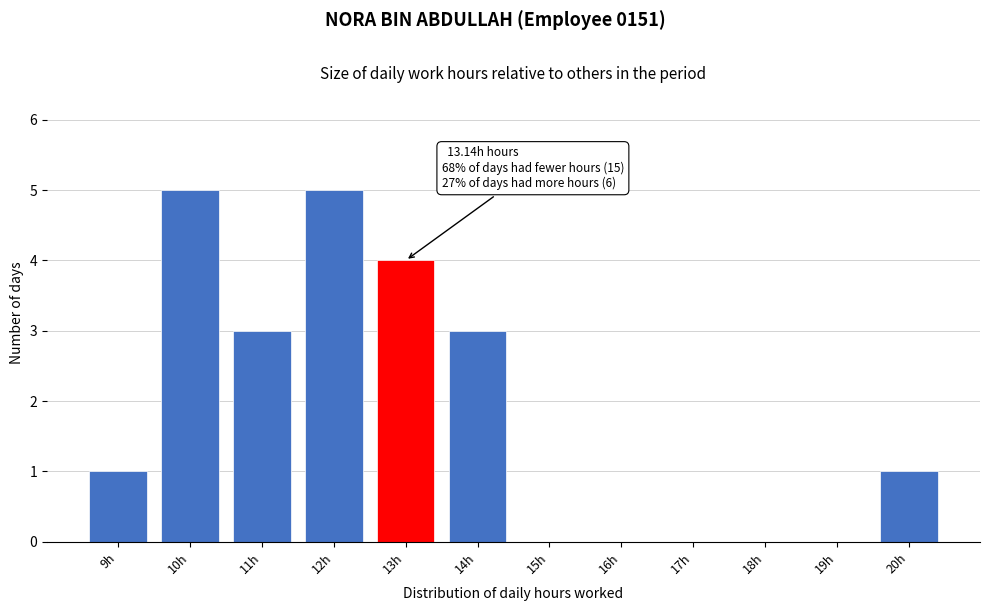

Reading left to right, what are all the values shown in this chart?

9h=1	10h=5	11h=3	12h=5	13h=4	14h=3	15h=0	16h=0	17h=0	18h=0	19h=0	20h=1